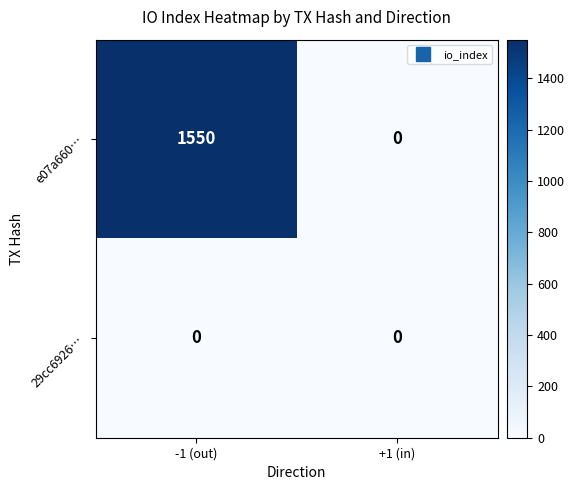

Which series has the largest total across all categories?

e07a660…